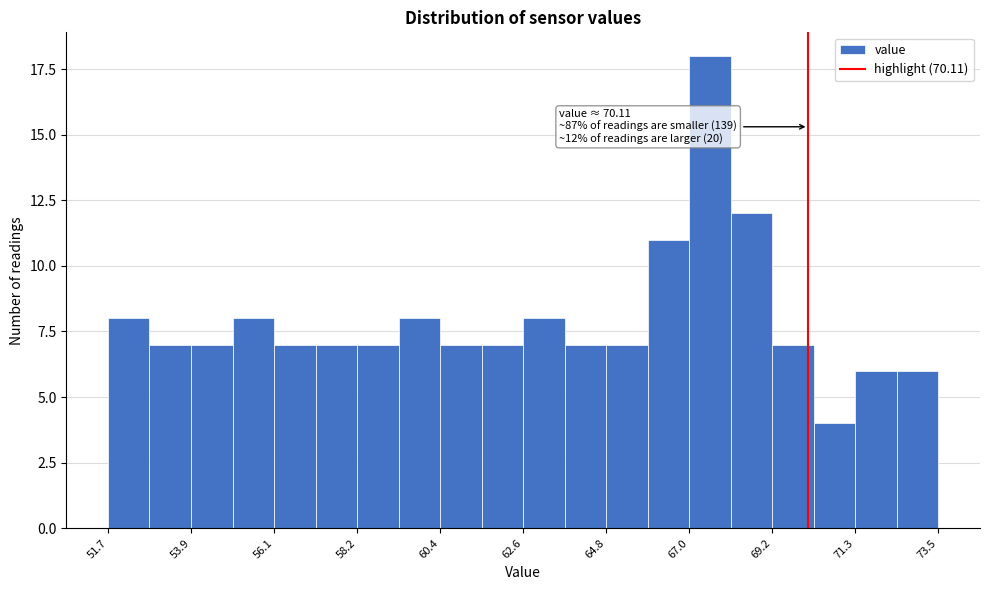

Around what value on the x-axis is the tallest bar? Give the approximate position of its centre, as read against the axis.

67.5